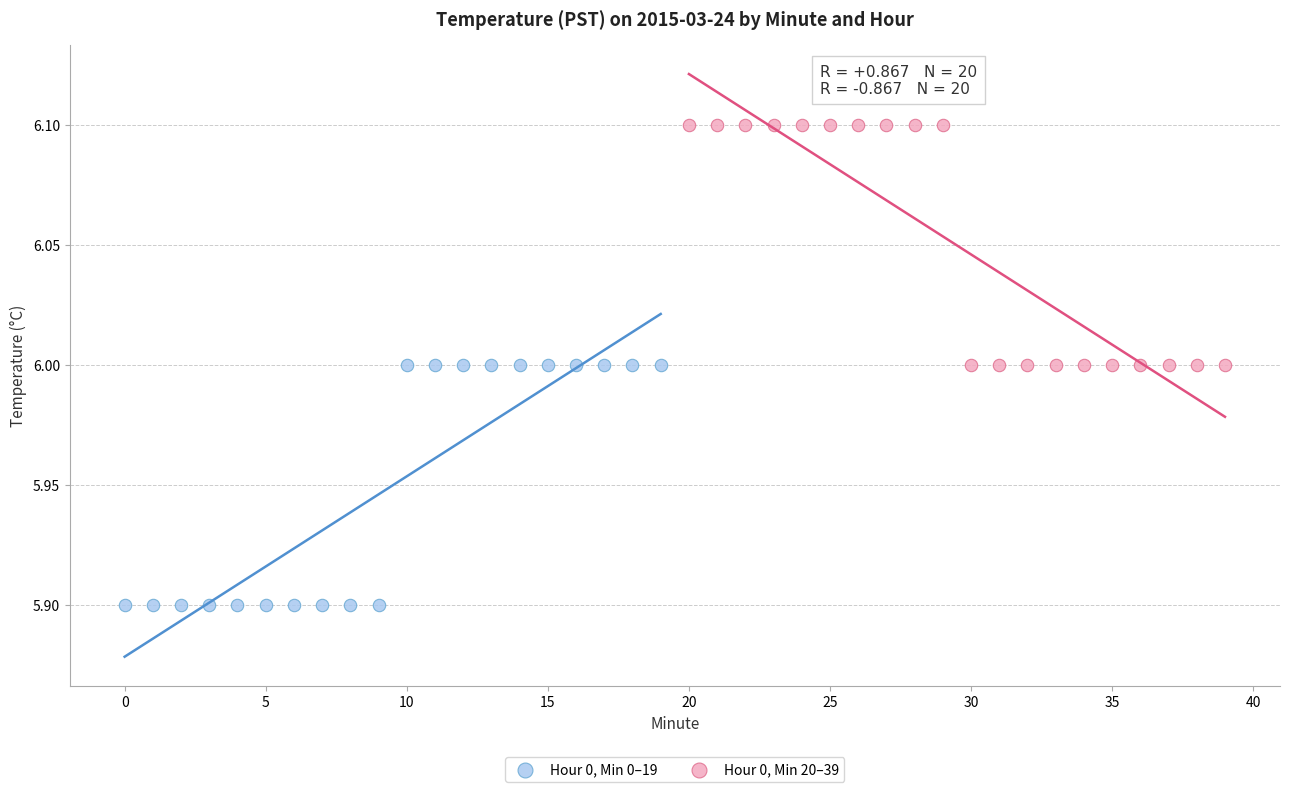

Which series contains the highest Y value?

Hour 0, Min 20–39